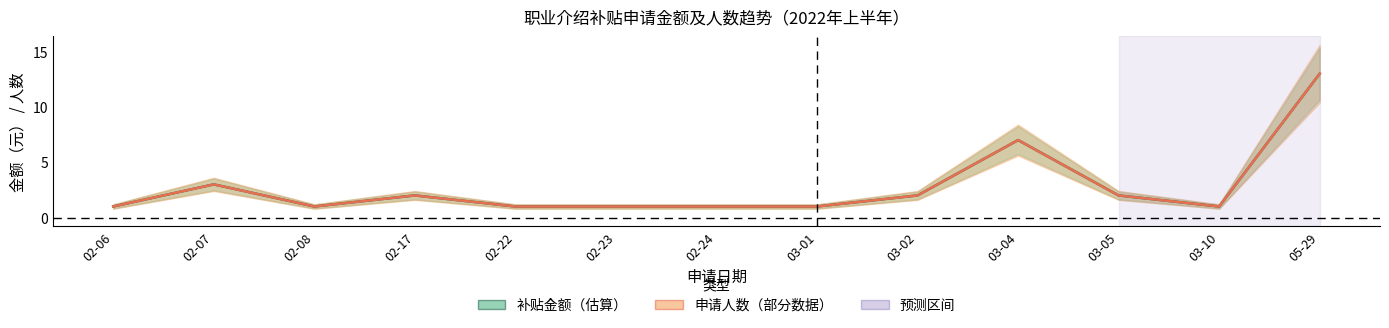

The value of 申请人数（人） at 02-23 is 1. True or false?

True